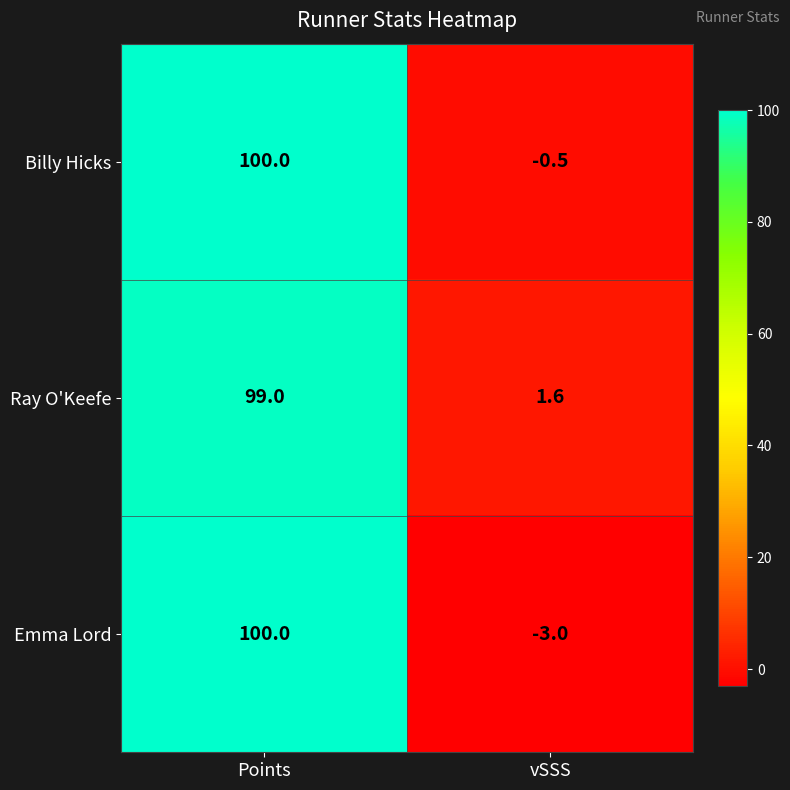

Which category has the lowest value across all series?

vSSS